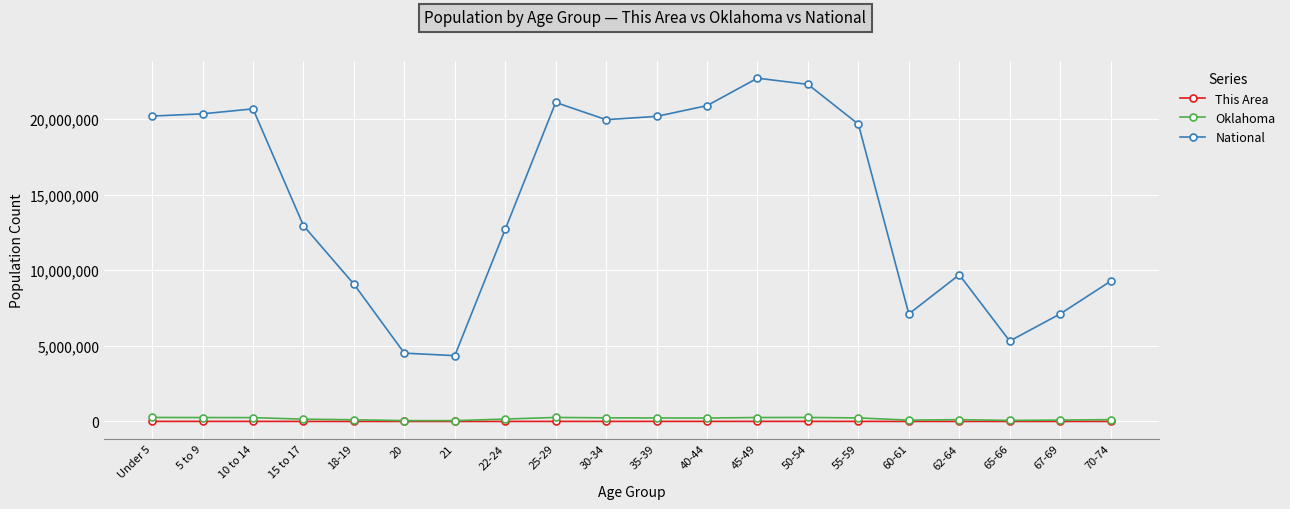

What are all the series names shown in the legend?

This Area, Oklahoma, National